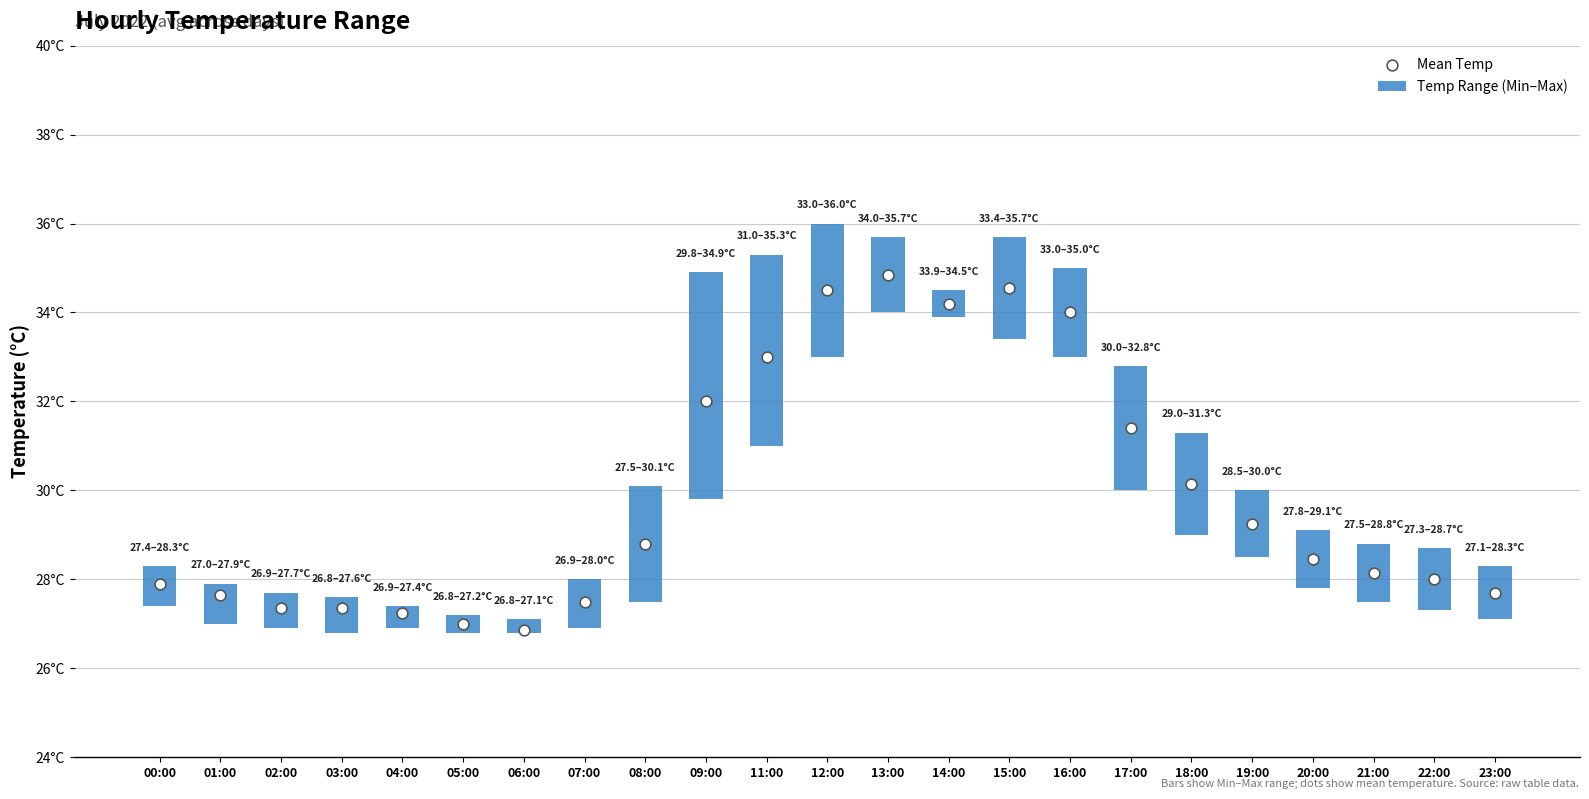

Which series has the largest Y range (max minus min)?

Mean Temp